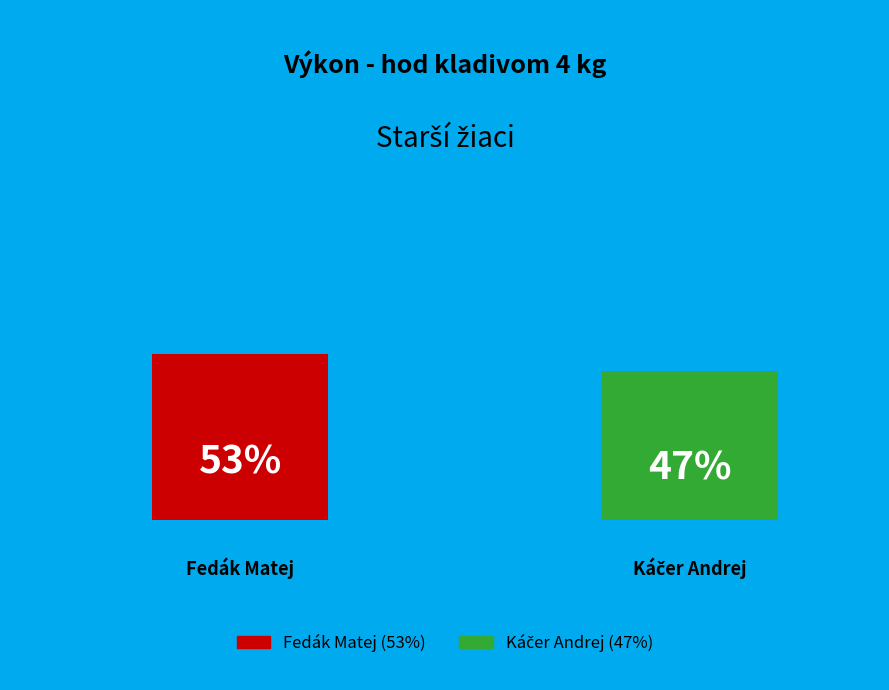

Which category has the smallest portion of the pie?

Káčer Andrej